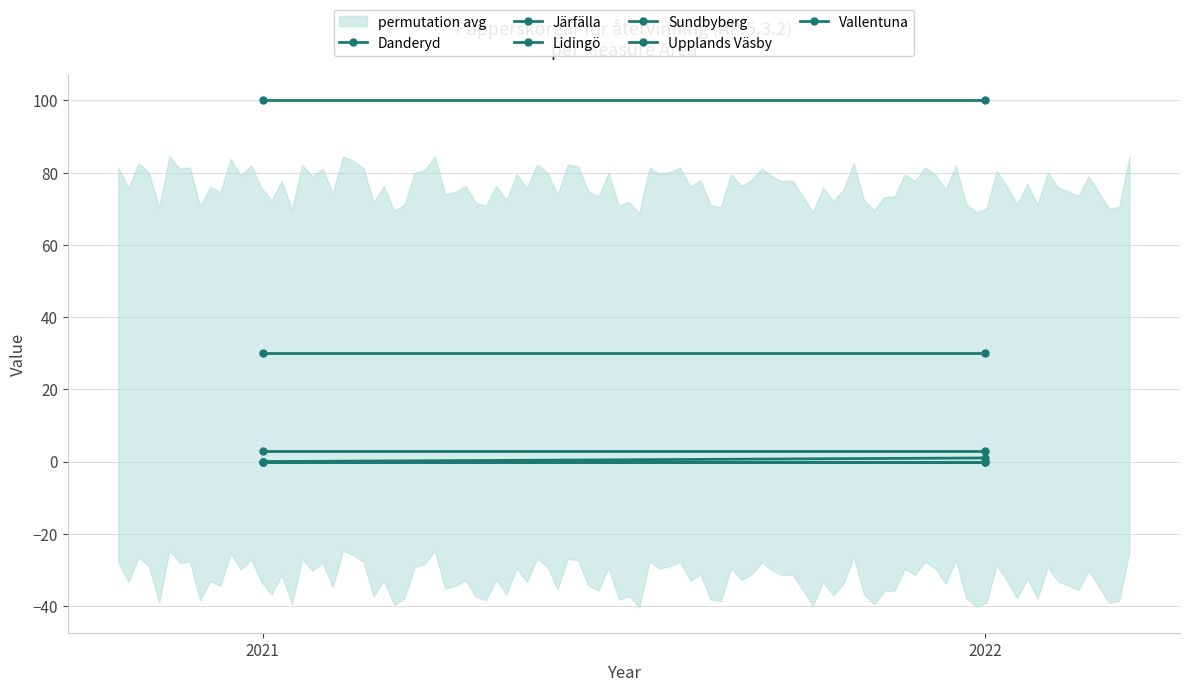

How many data points does each series have?

2